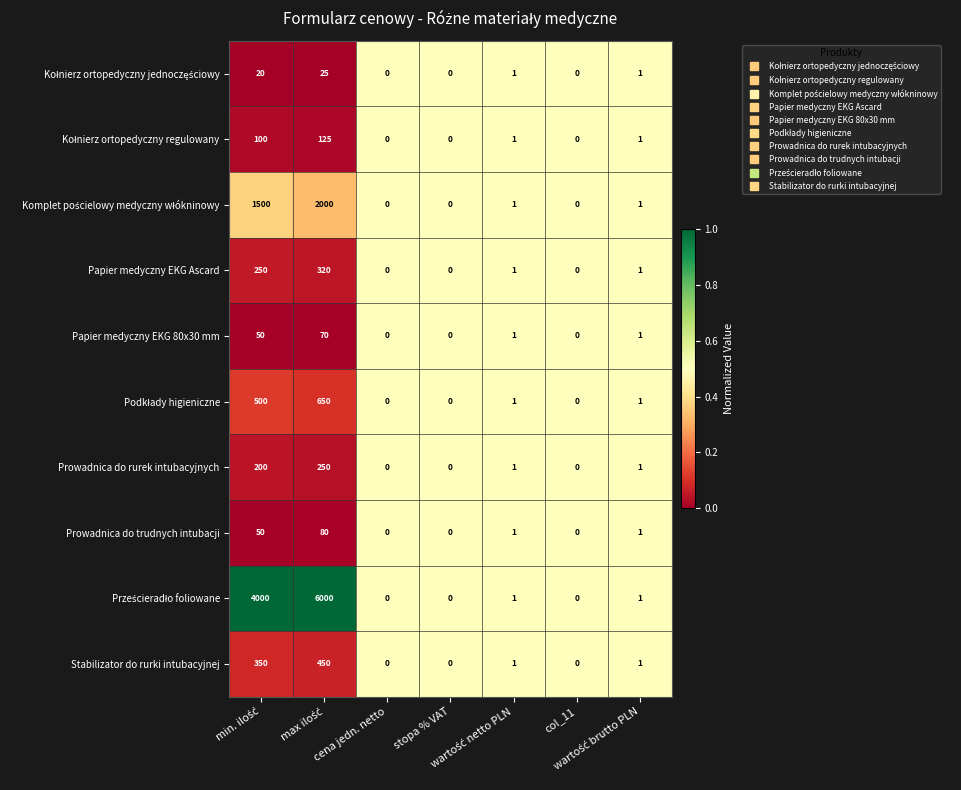

What is the average value of the Papier medyczny EKG Ascard series?

82